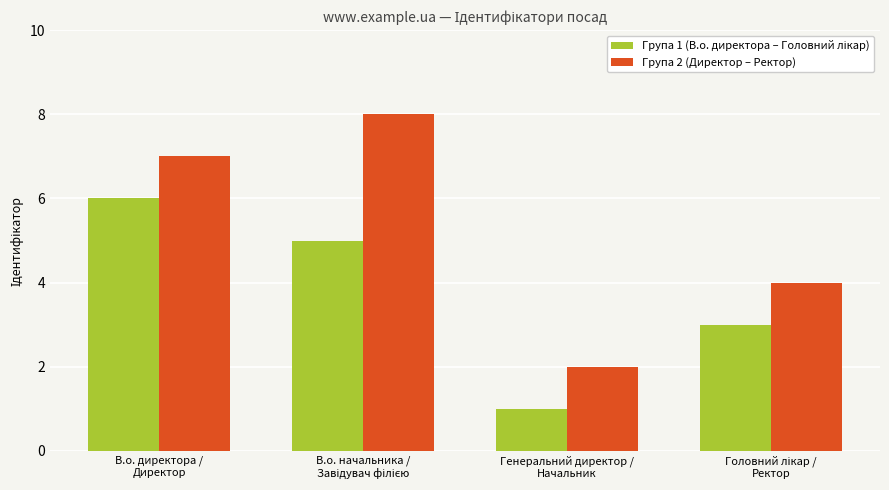

How many series are shown in this chart?

2